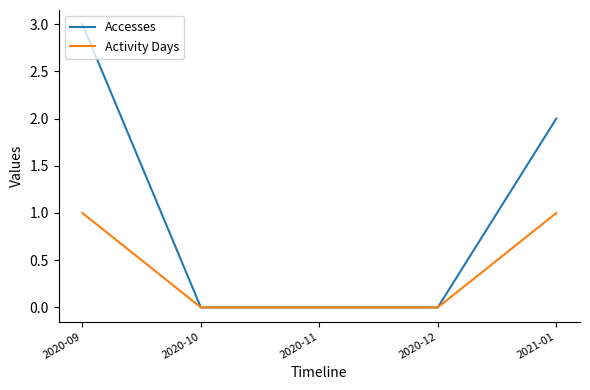

What is the highest value of the Accesses series?

3